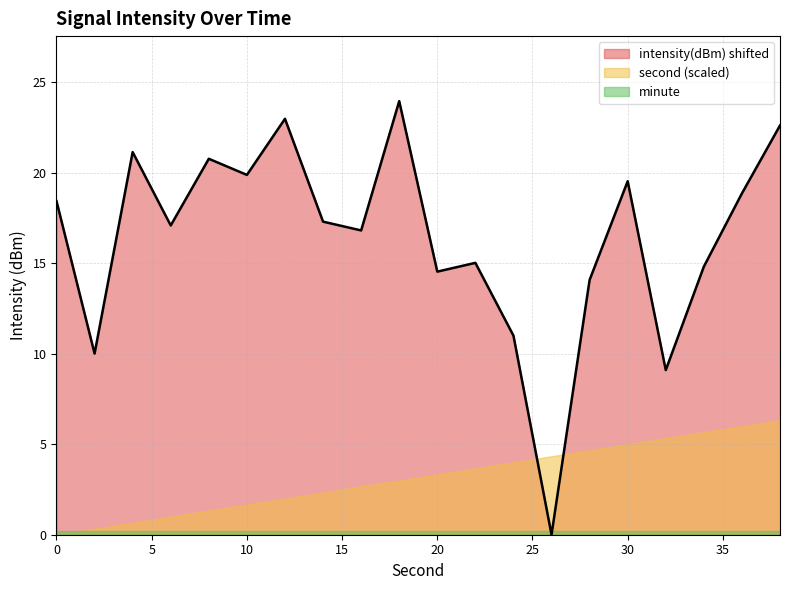

What is the maximum value shown in the chart?

23.9